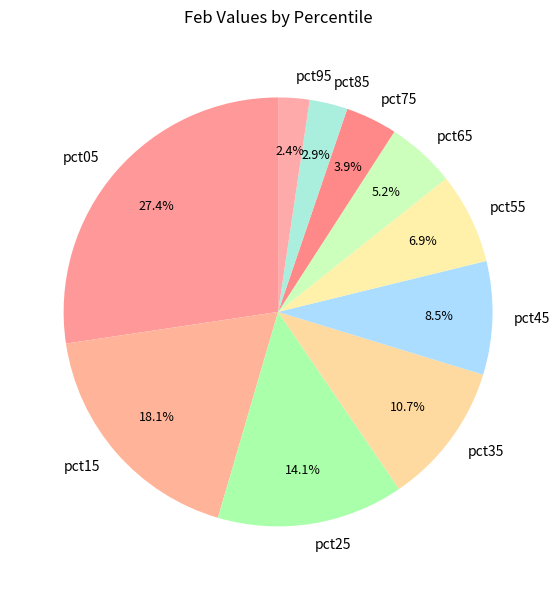

Is there a majority slice in this chart?

No